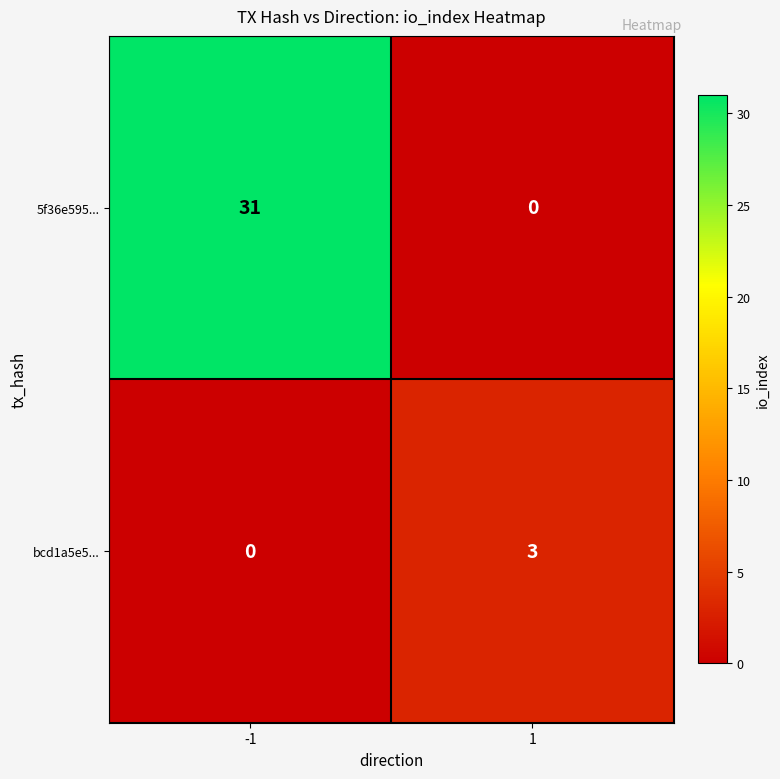

What is the maximum value shown in the chart?

31